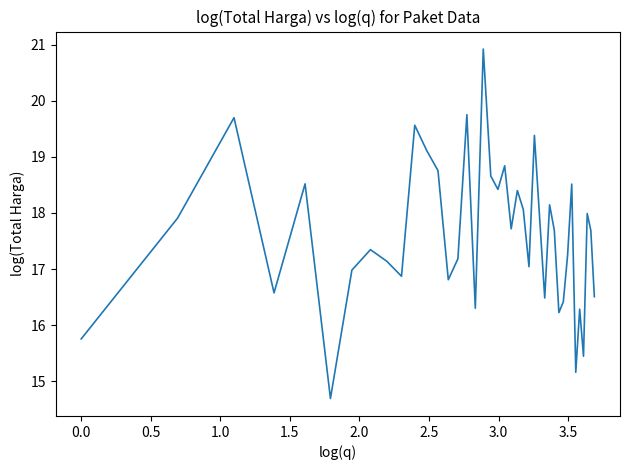

What is the smallest value displayed?

14.7